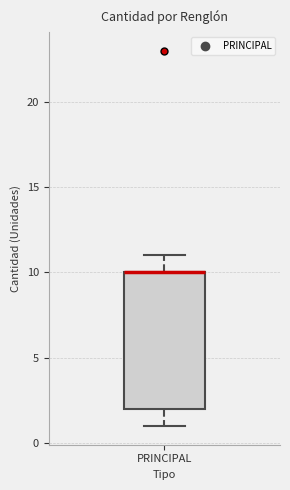

Read this box plot against the y-axis: the position of the median line, the range covered by the box, and the ends of both whiskers. The values are not printed on the chart, so give them approximately, as read against the axis.

median 10 (drawn on the box's upper edge), box 2 to 10, whiskers 1 to 11